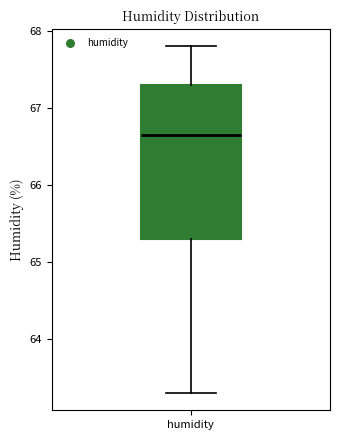

Transcribe this box plot: give where the median line is, the range the box spans, and where the two whiskers end, as read against the y-axis. The values are not printed on the chart, so give them approximately, as read against the axis.

median 66.7, box 65.3 to 67.3, whiskers 63.3 to 67.8